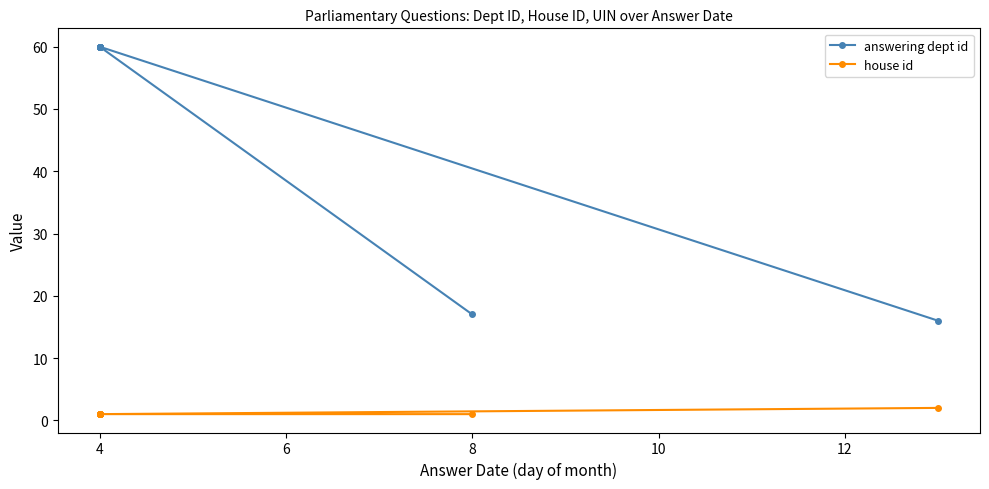

At how many categories does at least one series exceed 17?

8